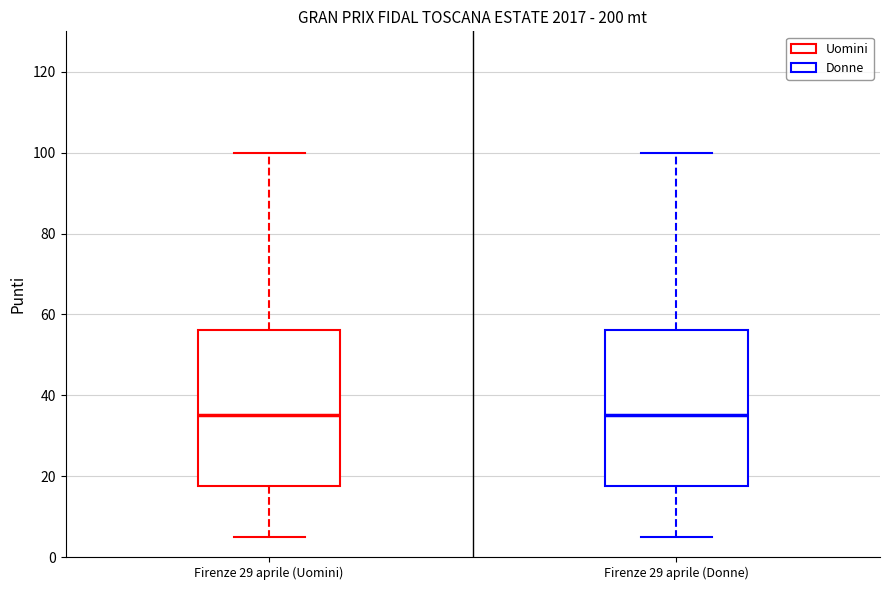

Where does the upper whisker of the box for Firenze 29 aprile (Uomini) end on the y-axis? The values are not printed on the chart, so give them approximately, as read against the axis.

100